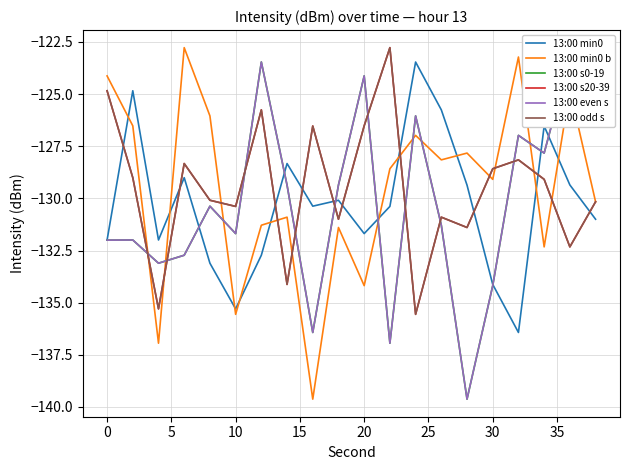

What is the difference between the maximum and minimum values in the 13:00 s20-39 series?

12.8